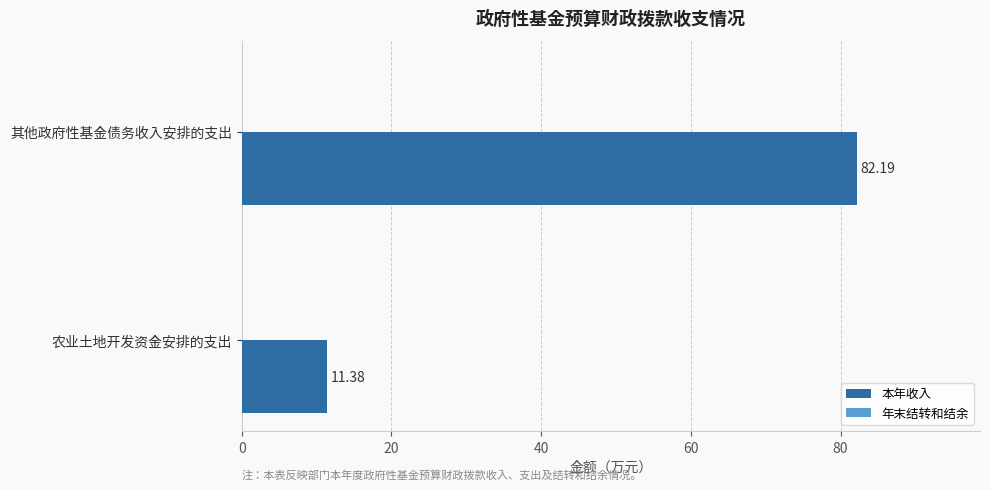

How many bars are there in total?

2